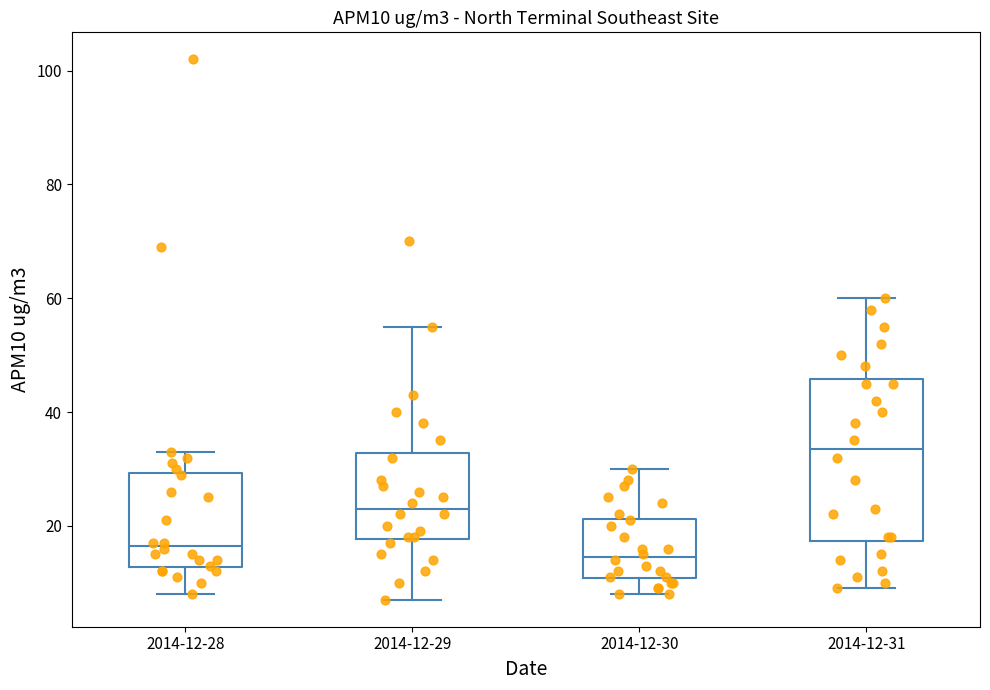

Where is the upper edge of the box for 2014-12-28 on the y-axis? The values are not printed on the chart, so give them approximately, as read against the axis.

30